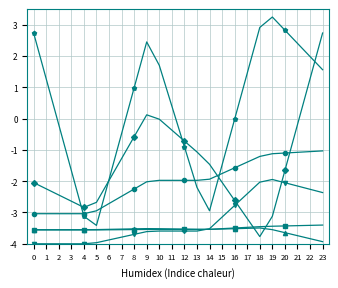

What is the greatest value displayed?

3.2